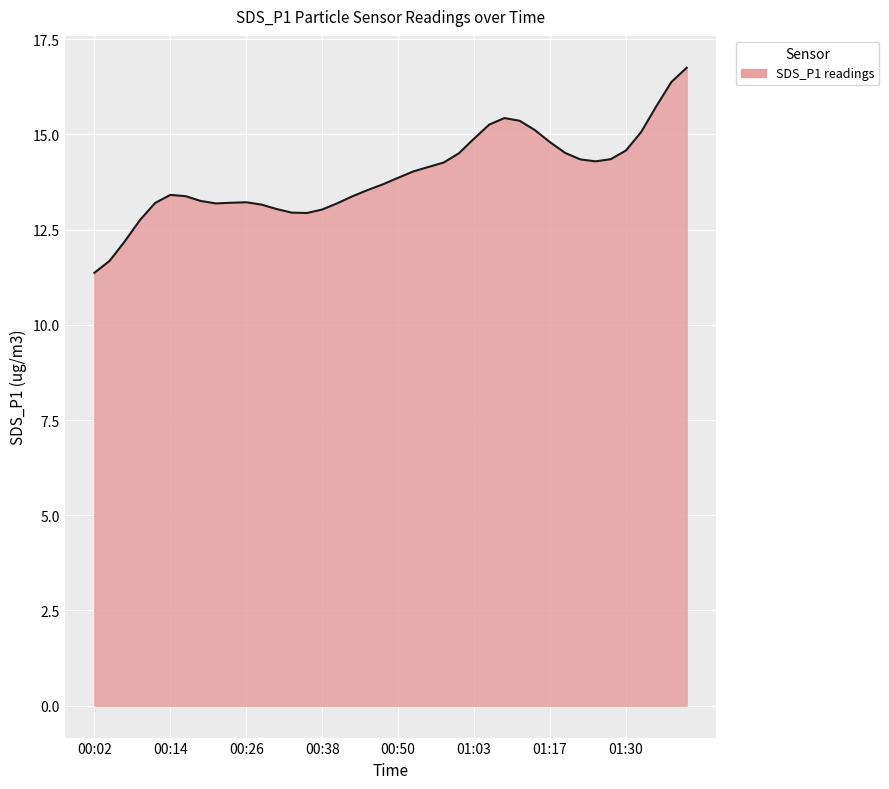

What is the difference between the maximum and minimum values?

5.4